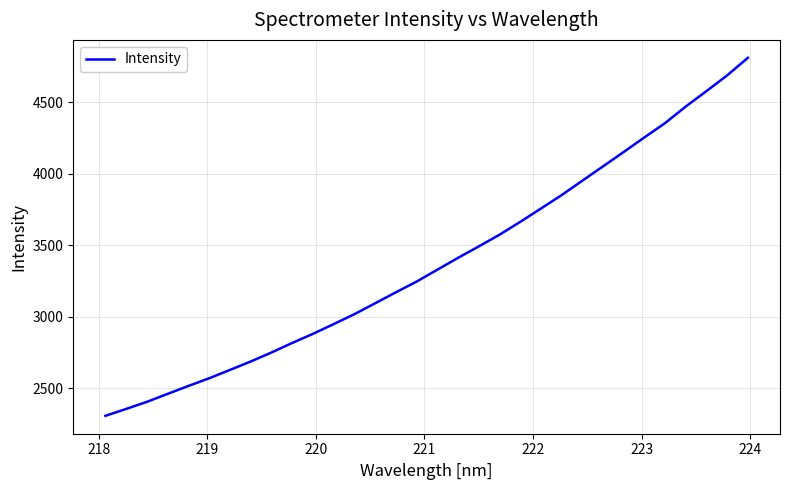

What is the minimum value shown in the chart?

2307.9